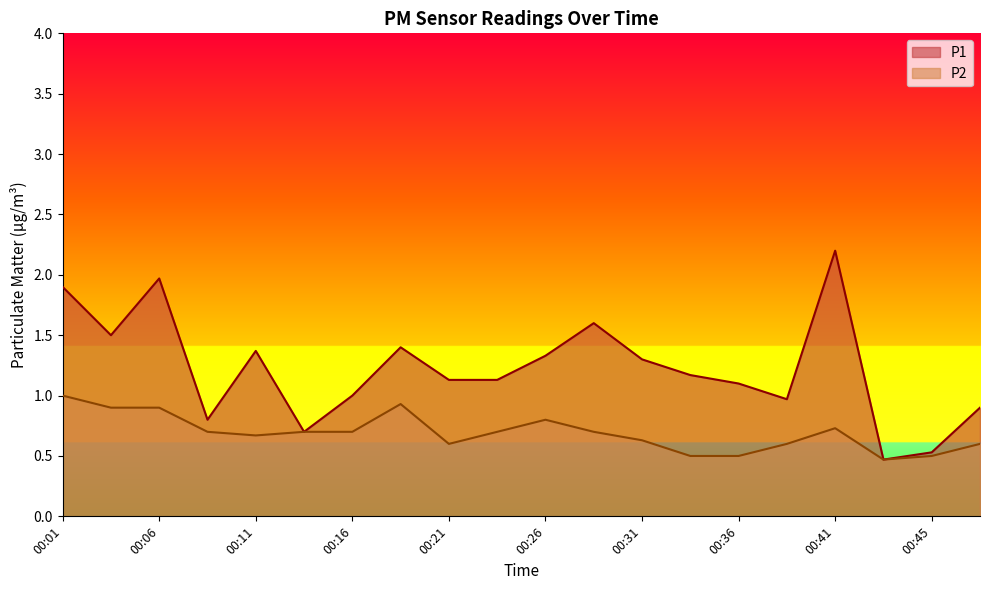

What is the minimum value shown in the chart?

0.5